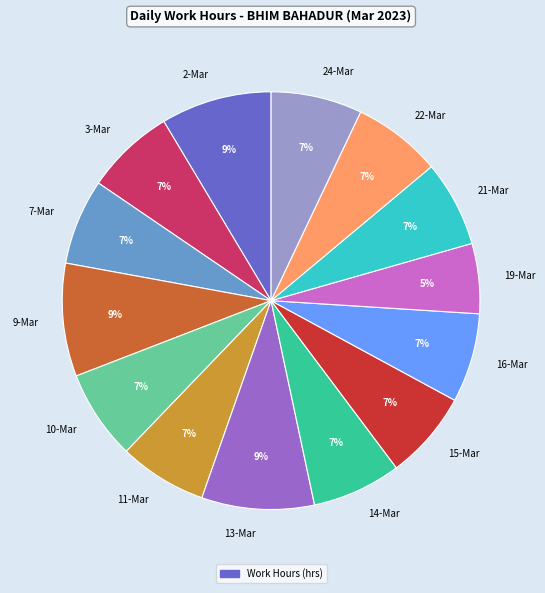

Approximately how many times larger is the value at 11-Mar compared to 16-Mar?

1.0